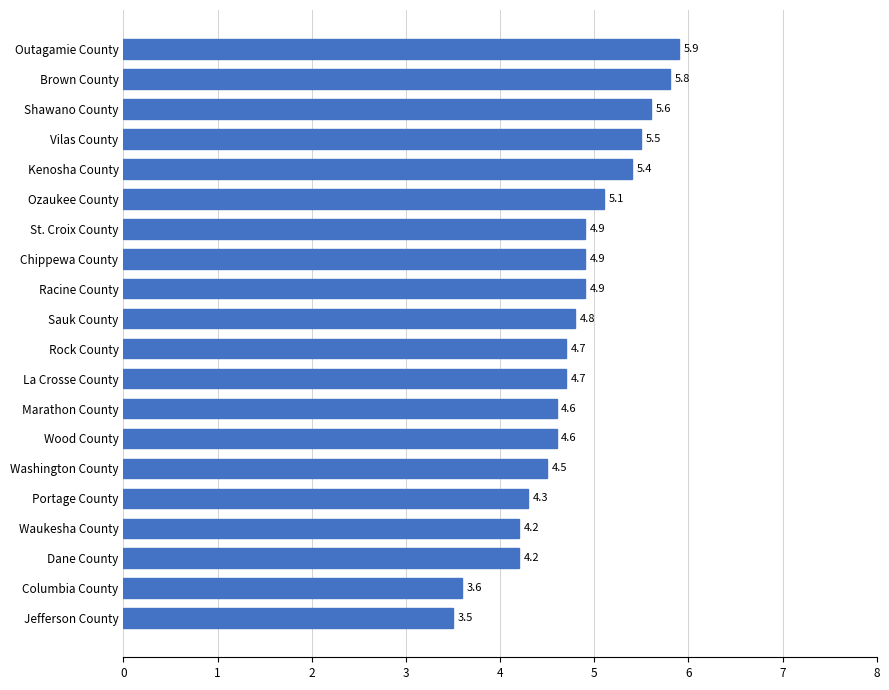

True or false: the data shows 5.8 at Brown County.

True